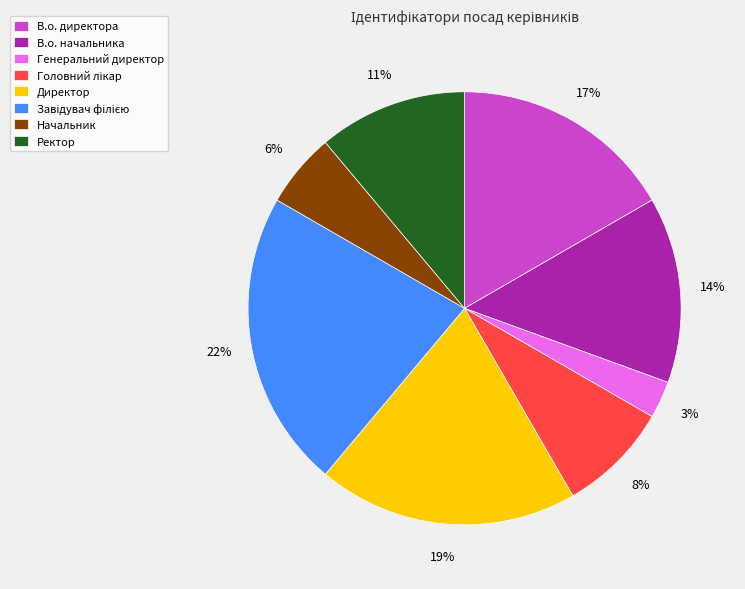

The Начальник slice represents 6% of the pie. True or false?

True